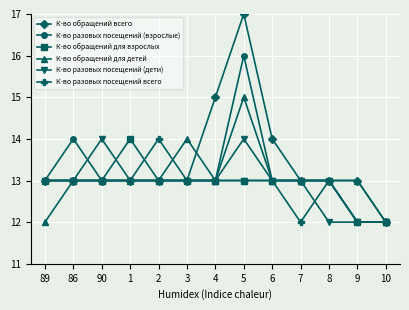

What is the difference between the second highest and second lowest values in the К-во обращений всего series?

2